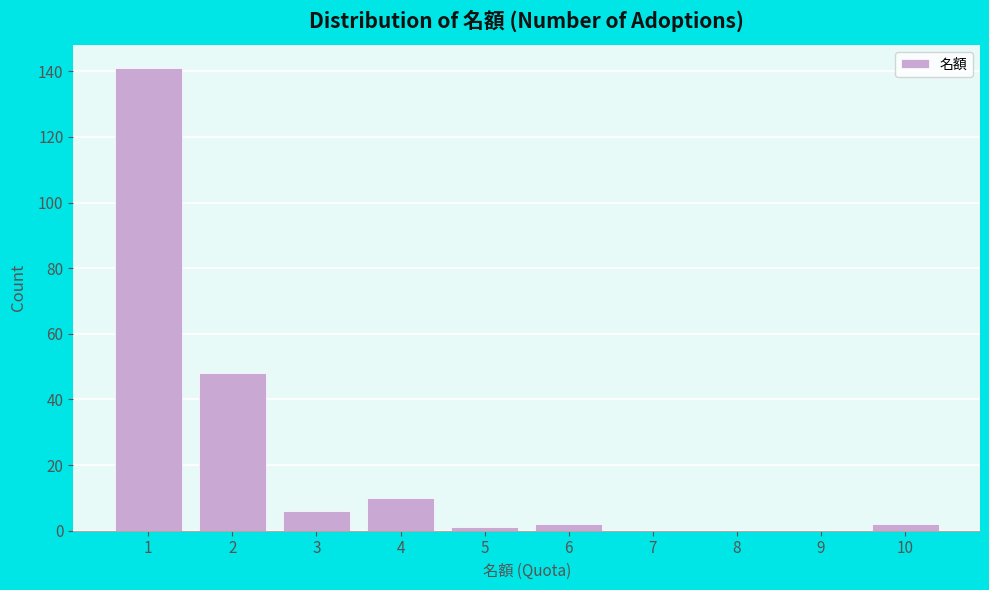

Reading left to right, extract all data points from this chart.

1=141	2=48	3=6	4=10	5=1	6=2	7=0	8=0	9=0	10=2